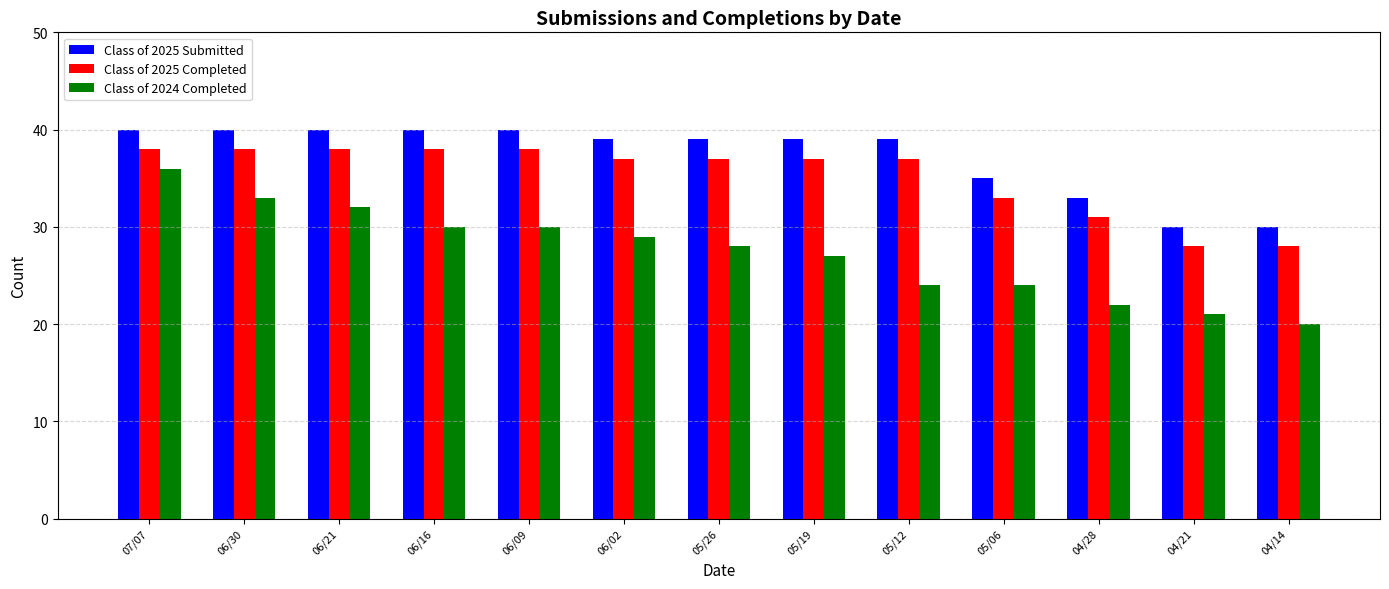

What is the average value of the Class of 2025 Submitted series?

37